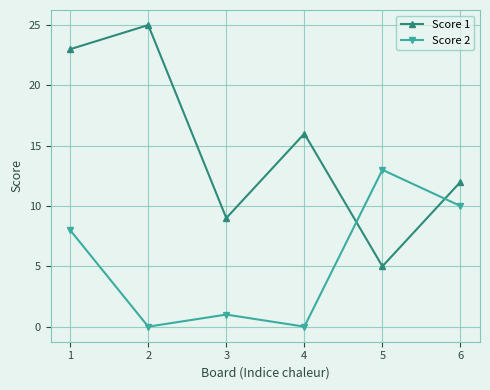

Which series has the widest spread of values?

Score 1